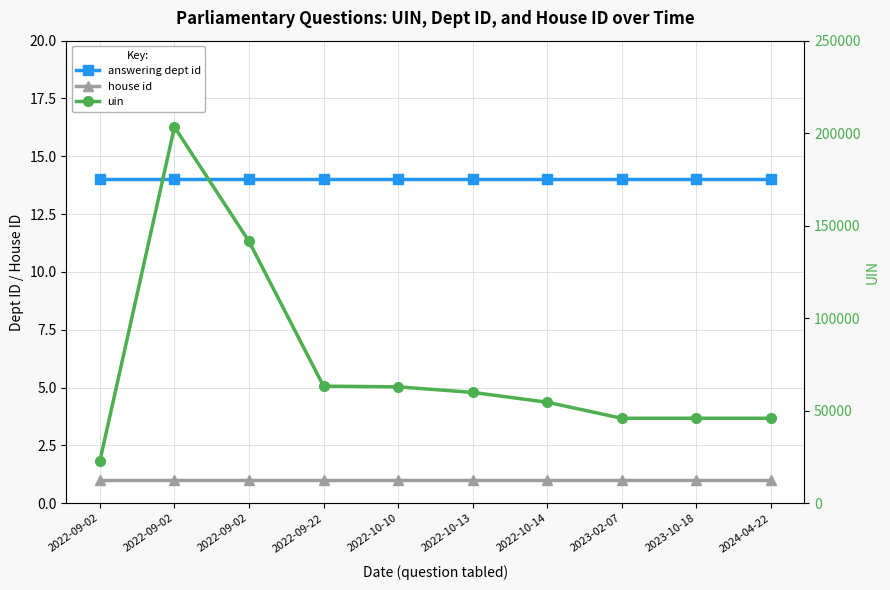

True or false: house id has a value of 1 at 2022-10-10.

True